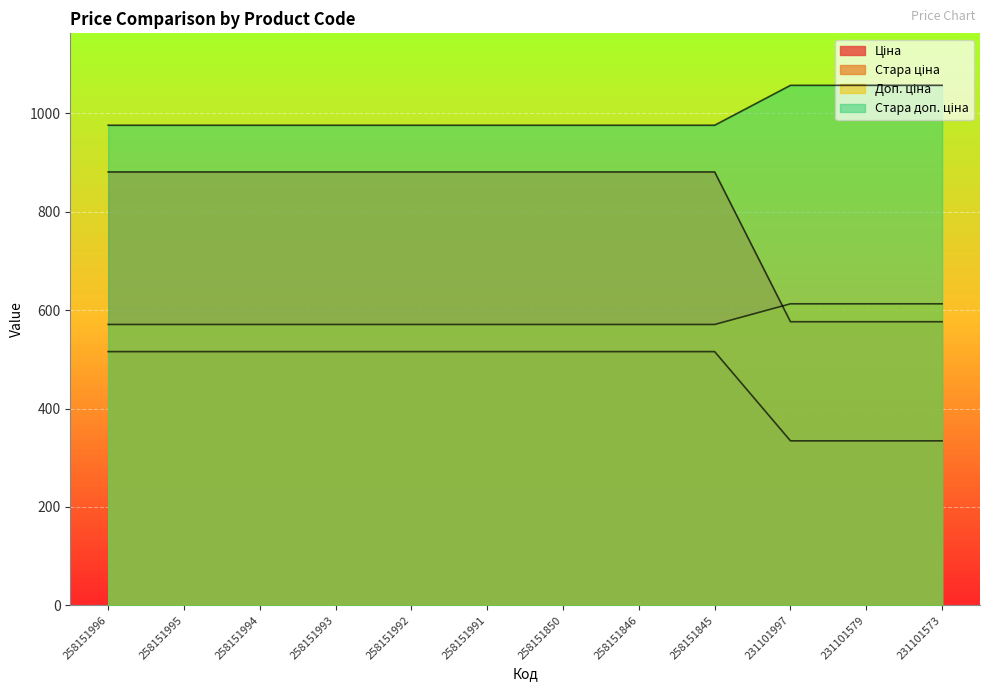

Is it true that Доп. ціна equals 571.0 at 258151992?

True